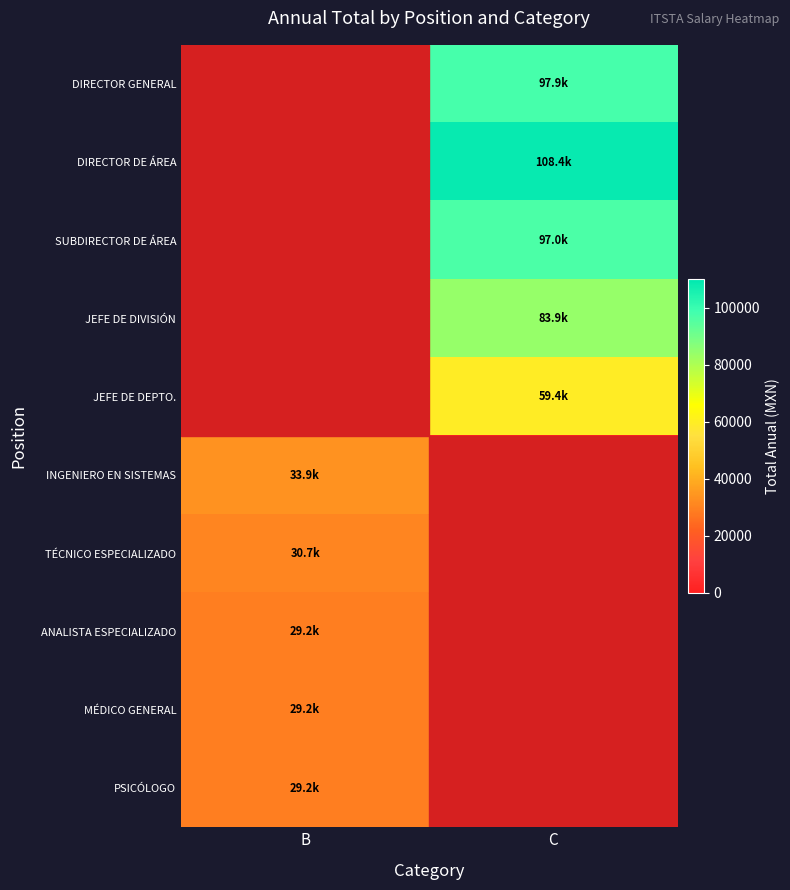

Reading left to right, extract all data points from this chart.

DIRECTOR GENERAL: B=0.0	C=97931.7
DIRECTOR DE ÁREA: B=0.0	C=108405.3
SUBDIRECTOR DE ÁREA: B=0.0	C=97020.6
JEFE DE DIVISIÓN: B=0.0	C=83854.2
JEFE DE DEPTO.: B=0.0	C=59449.4
INGENIERO EN SISTEMAS: B=33859.2	C=0.0
TÉCNICO ESPECIALIZADO: B=30659.5	C=0.0
ANALISTA ESPECIALIZADO: B=29172.0	C=0.0
MÉDICO GENERAL: B=29172.0	C=0.0
PSICÓLOGO: B=29172.0	C=0.0